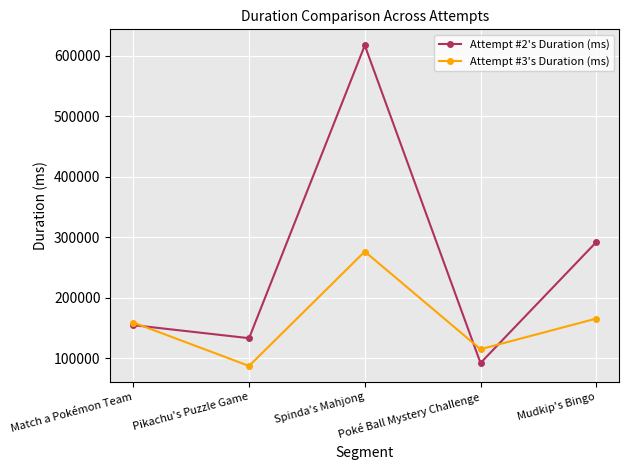

Reading right to left, extract all data points from this chart.

Attempt #2's Duration (ms): Mudkip's Bingo=292320	Poké Ball Mystery Challenge=92500	Spinda's Mahjong=617548	Pikachu's Puzzle Game=133525	Match a Pokémon Team=155105
Attempt #3's Duration (ms): Mudkip's Bingo=165915	Poké Ball Mystery Challenge=115314	Spinda's Mahjong=276752	Pikachu's Puzzle Game=87604	Match a Pokémon Team=159404